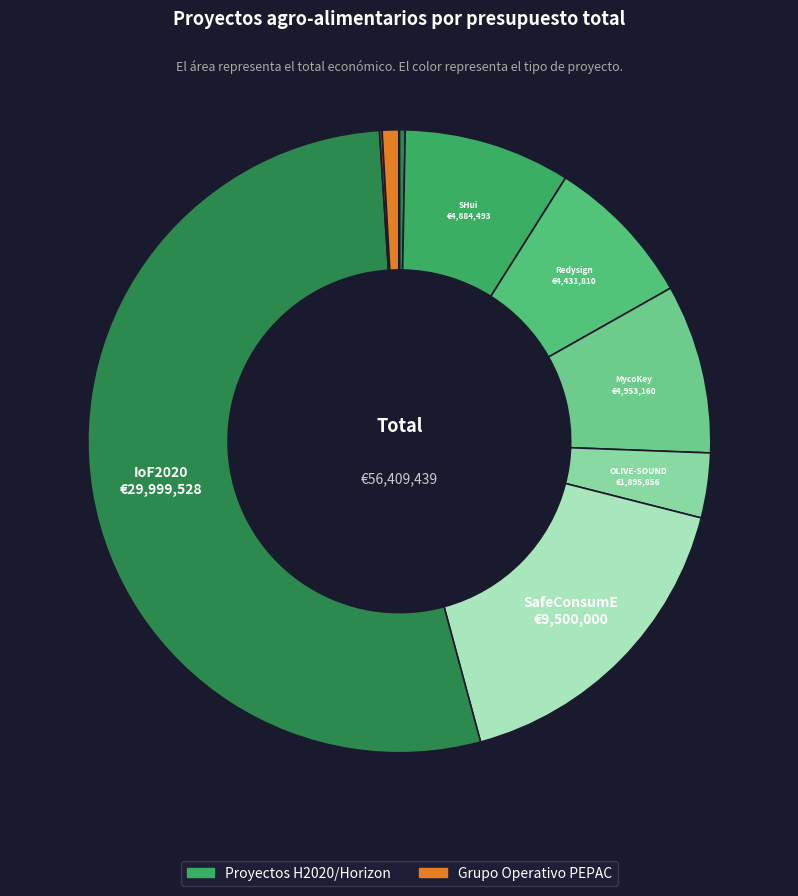

How many segments does this pie chart have?

10